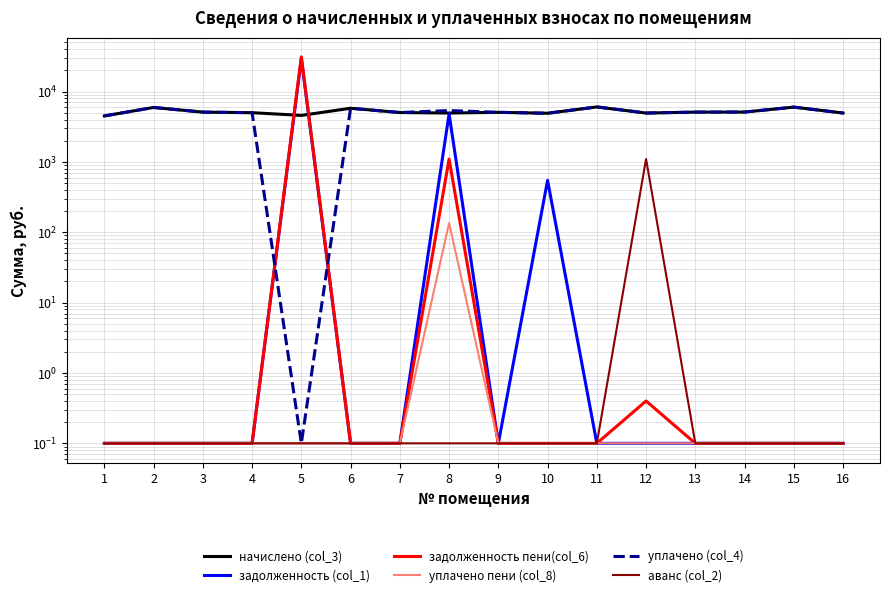

Which series has the largest total across all categories?

начислено (col_3)